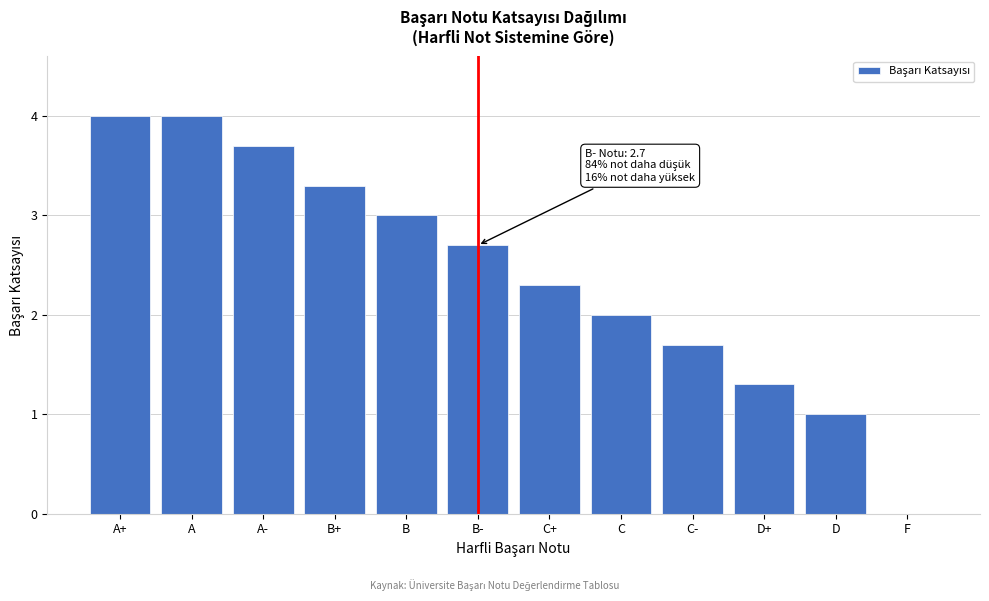

Reading left to right, what are all the values shown in this chart?

A+=4.0	A=4.0	A-=3.7	B+=3.3	B=3.0	B-=2.7	C+=2.3	C=2.0	C-=1.7	D+=1.3	D=1.0	F=0.0